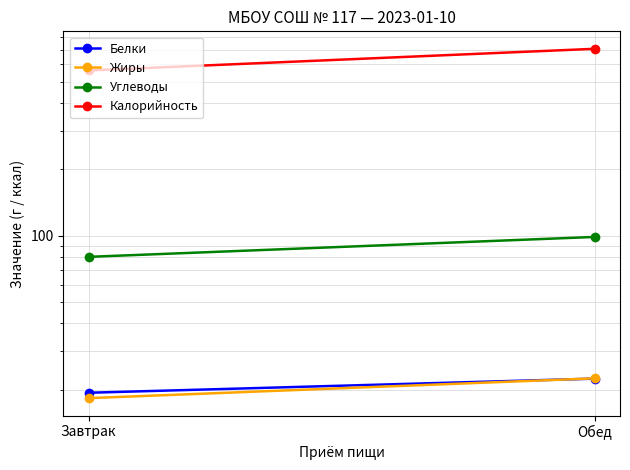

Is this an area chart (filled region under the line)?

No